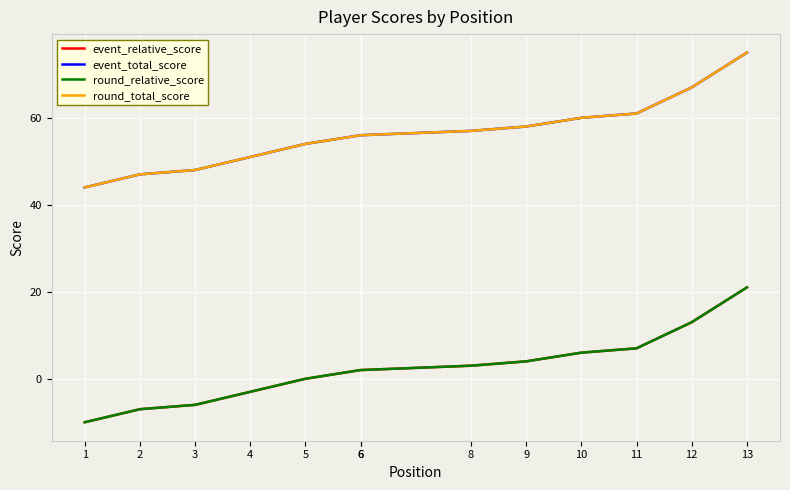

Where is round_relative_score nearest to the value 5?

9